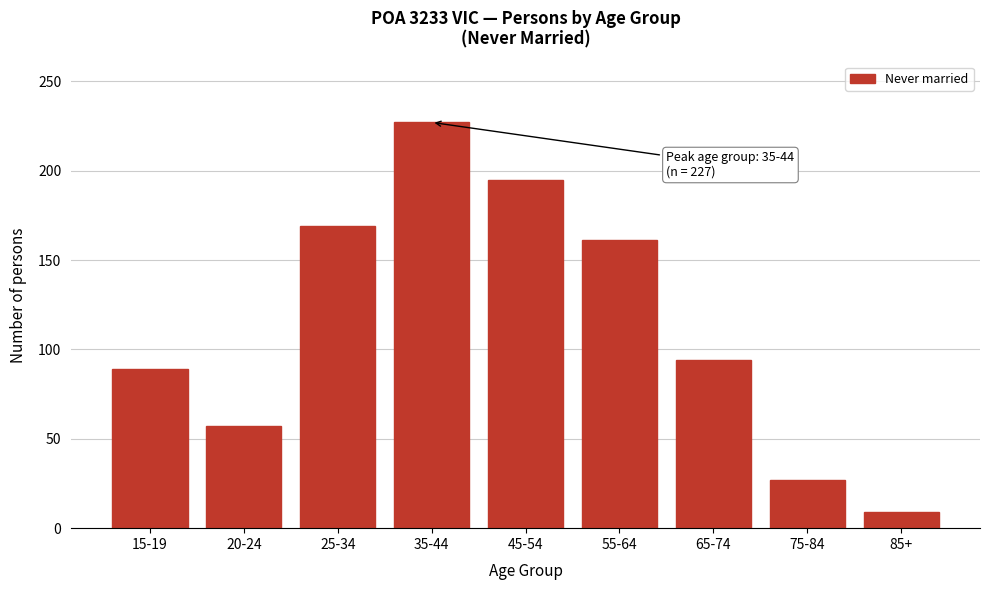

Reading right to left, transcribe all the data shown in this chart.

9	27	94	161	195	227	169	57	89